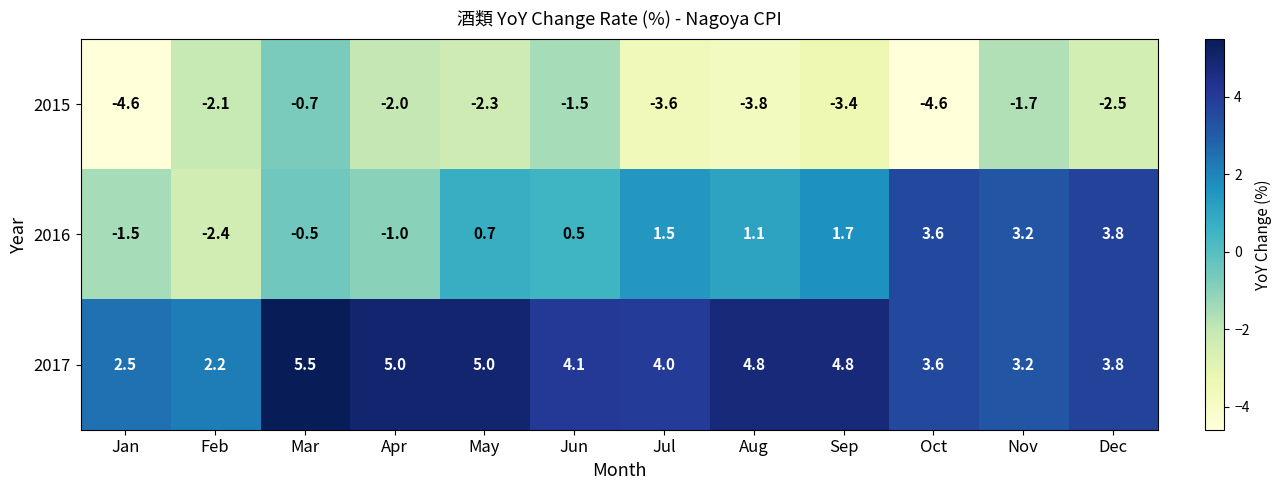

How many negative values does the 2016 series have?

4